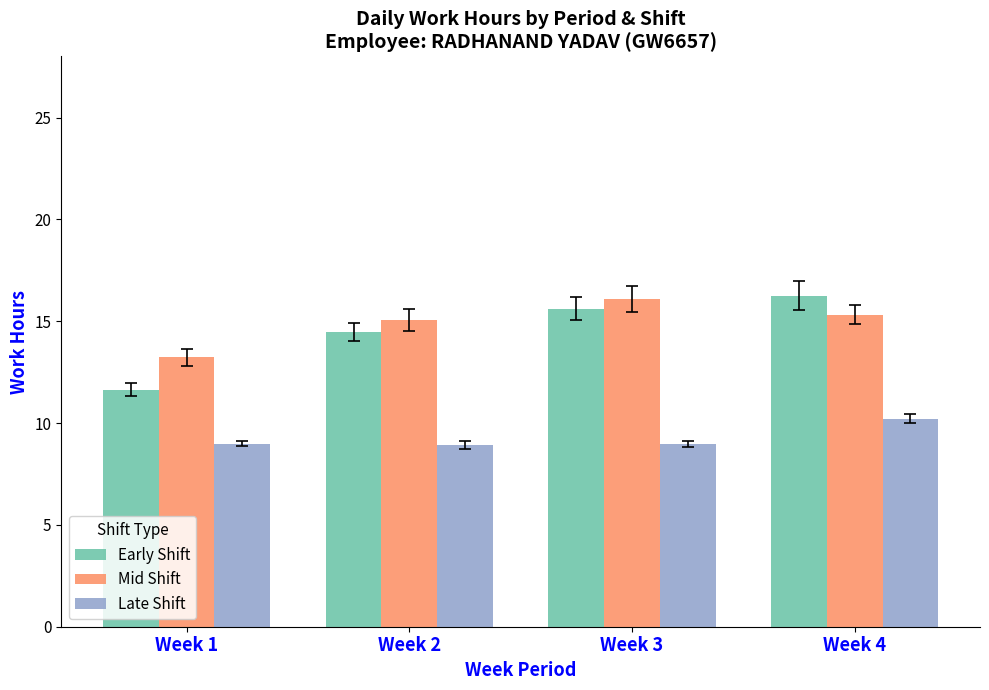

Which series has the largest total across all categories?

Mid Shift